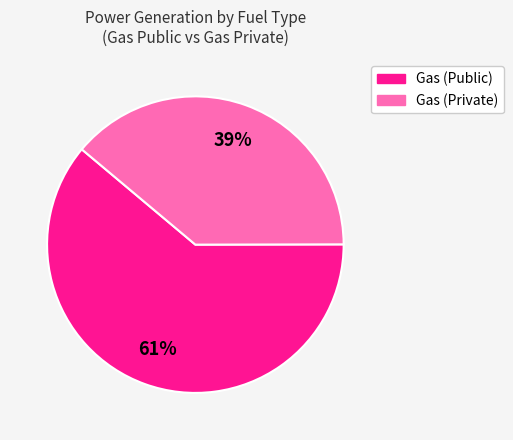

Does any single category account for the majority?

Yes